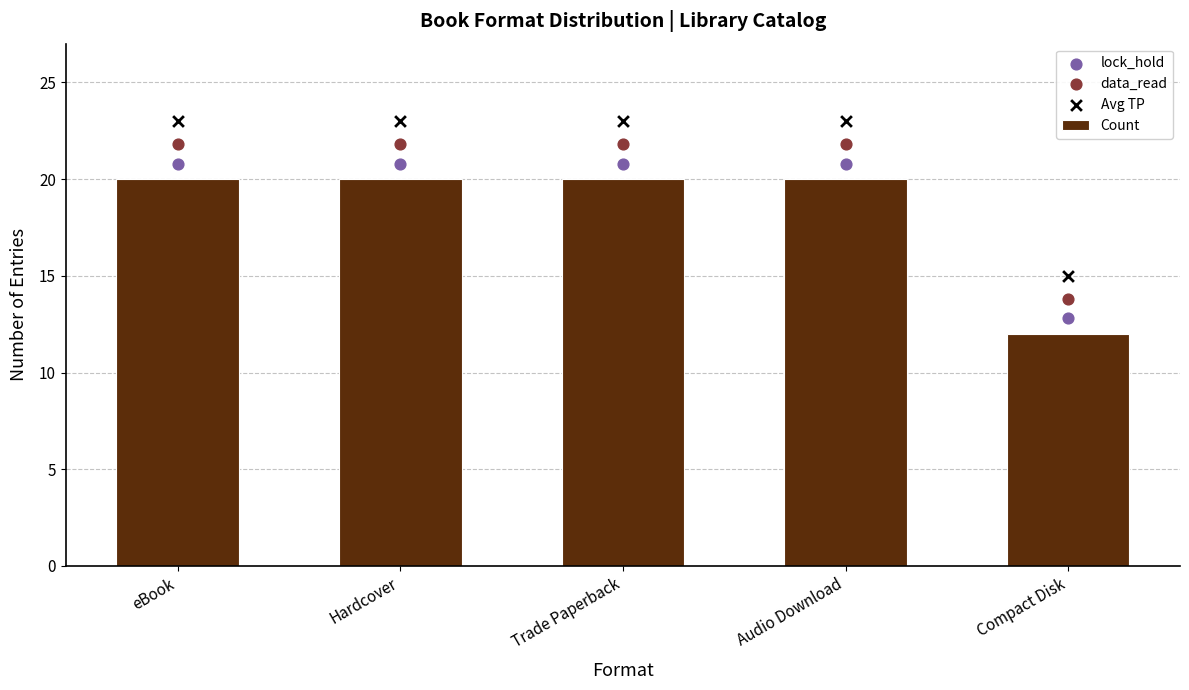

What is the total value across all series at Audio Download?

85.6